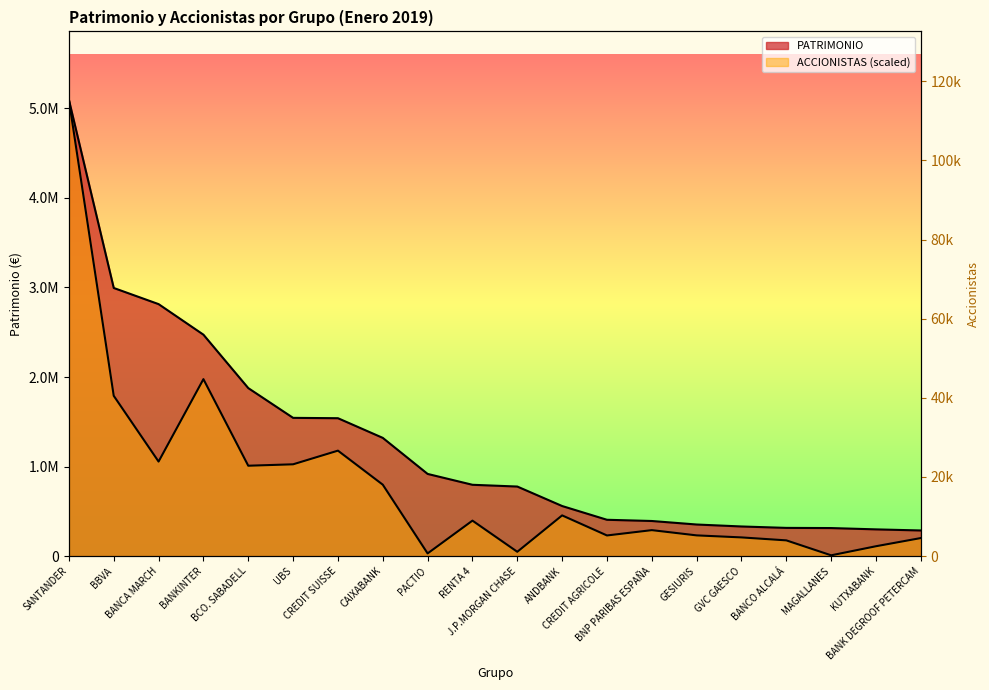

True or false: ACCIONISTAS has a value of 797525.2 at CAIXABANK.

True